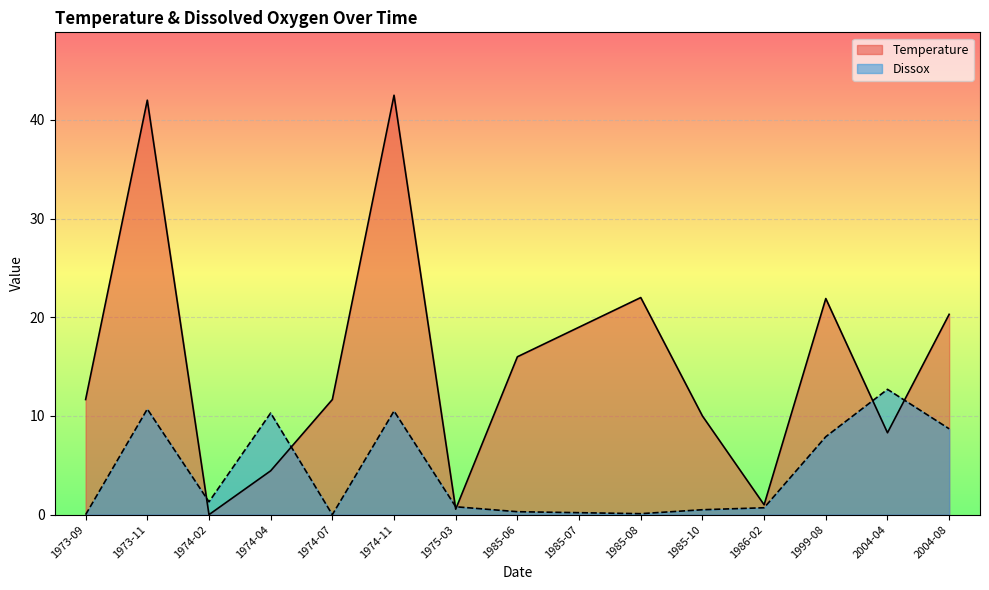

At which category does Dissox reach its first local valley?

1974-02